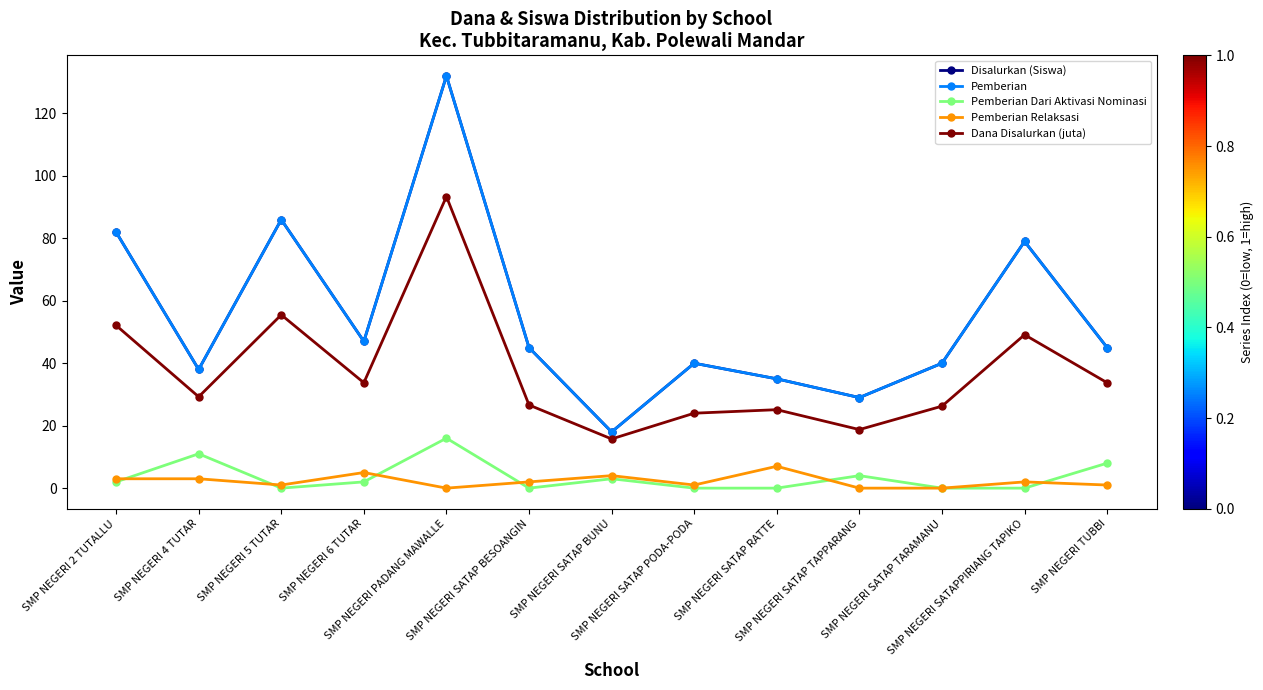

How many categories are shown in the chart?

13